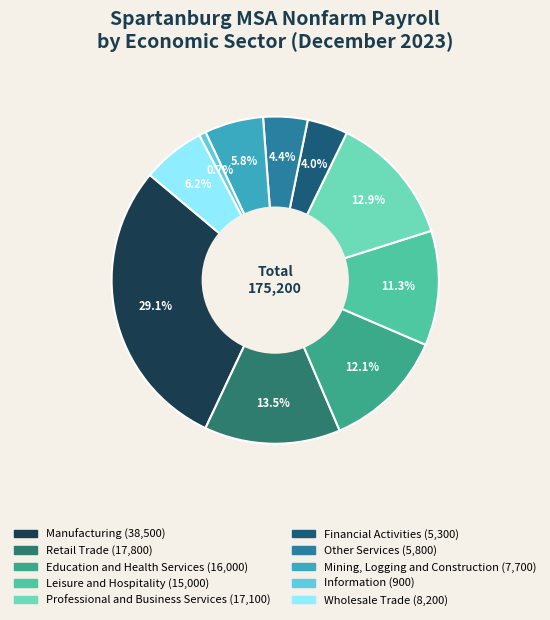

To the nearest percent, what portion does Manufacturing represent?

29%